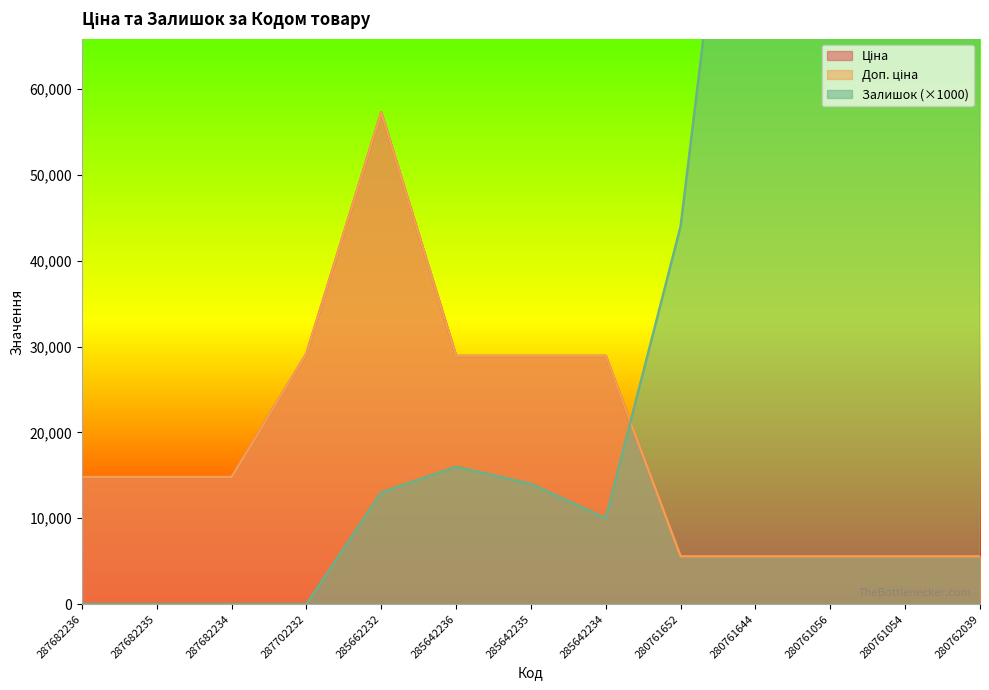

How many data points in Доп. ціна are less than 14817?

5